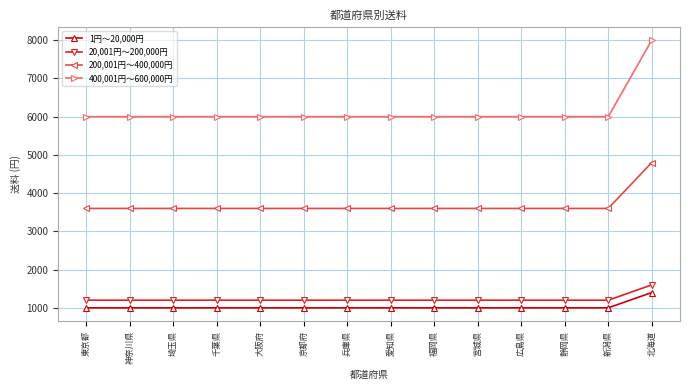

True or false: 1円～20,000円 has a value of 1596 at 福岡県.

False